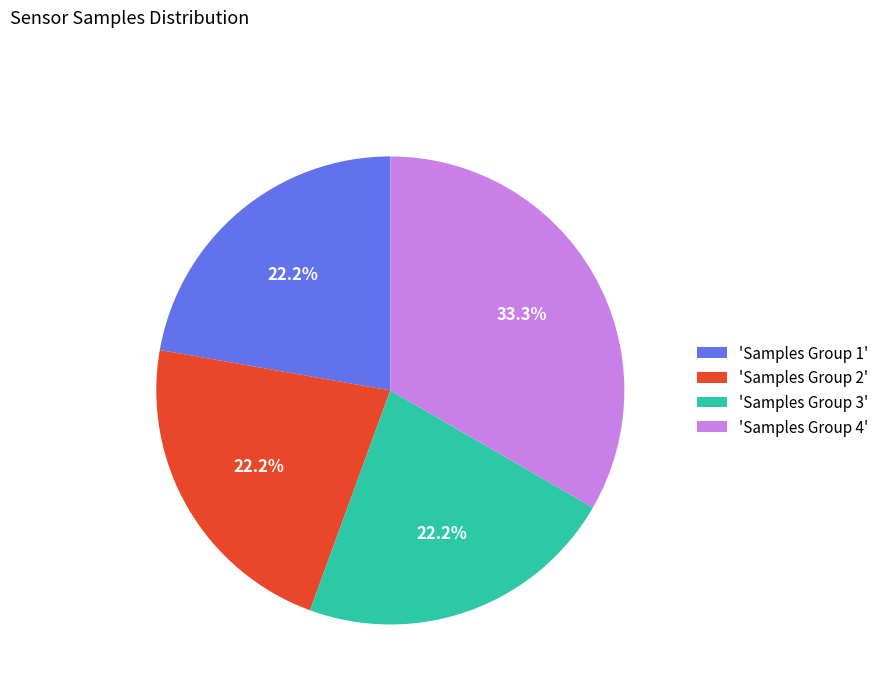

Is there any slice that represents more than half of the pie?

No